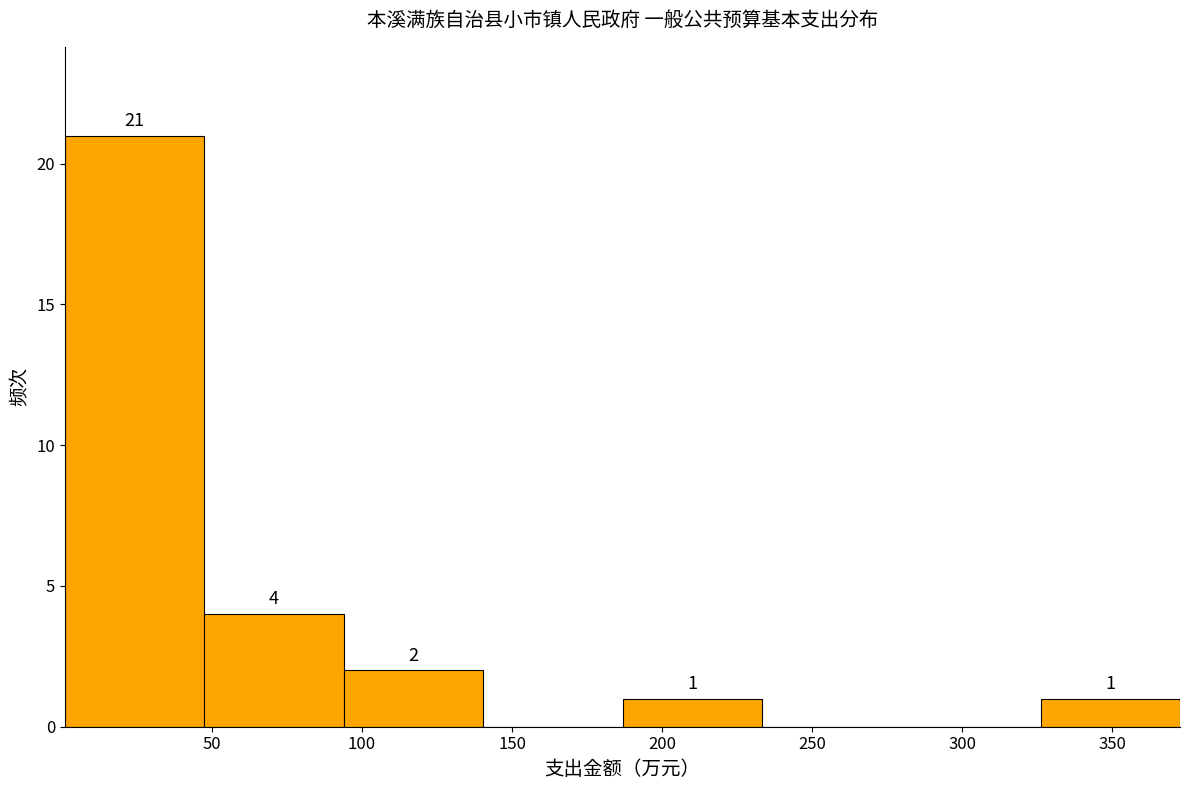

Which range on the x-axis has the tallest bar?

0 to 45